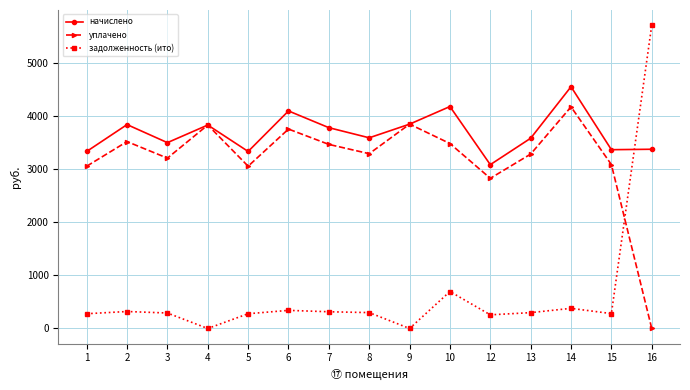

What value does the задолженность (ито) series have at 14?

378.8